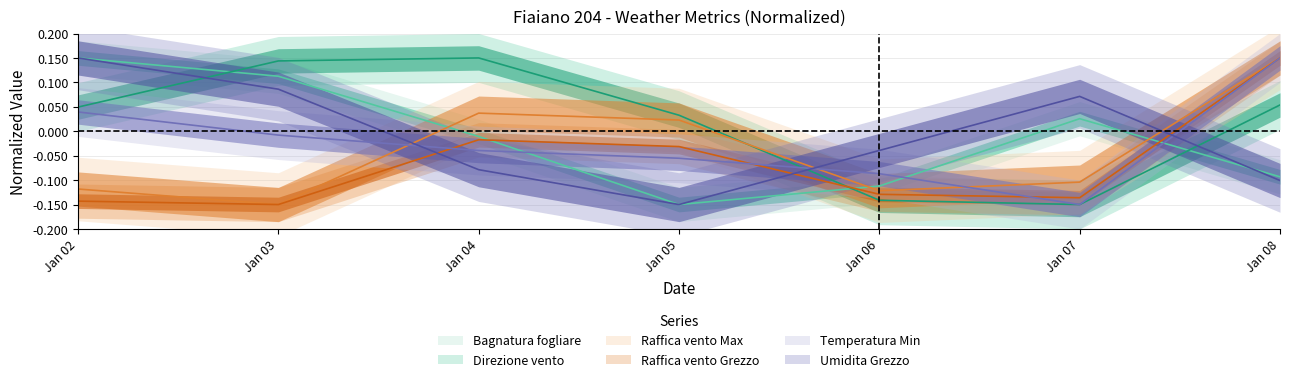

How many lines are shown in the chart?

6